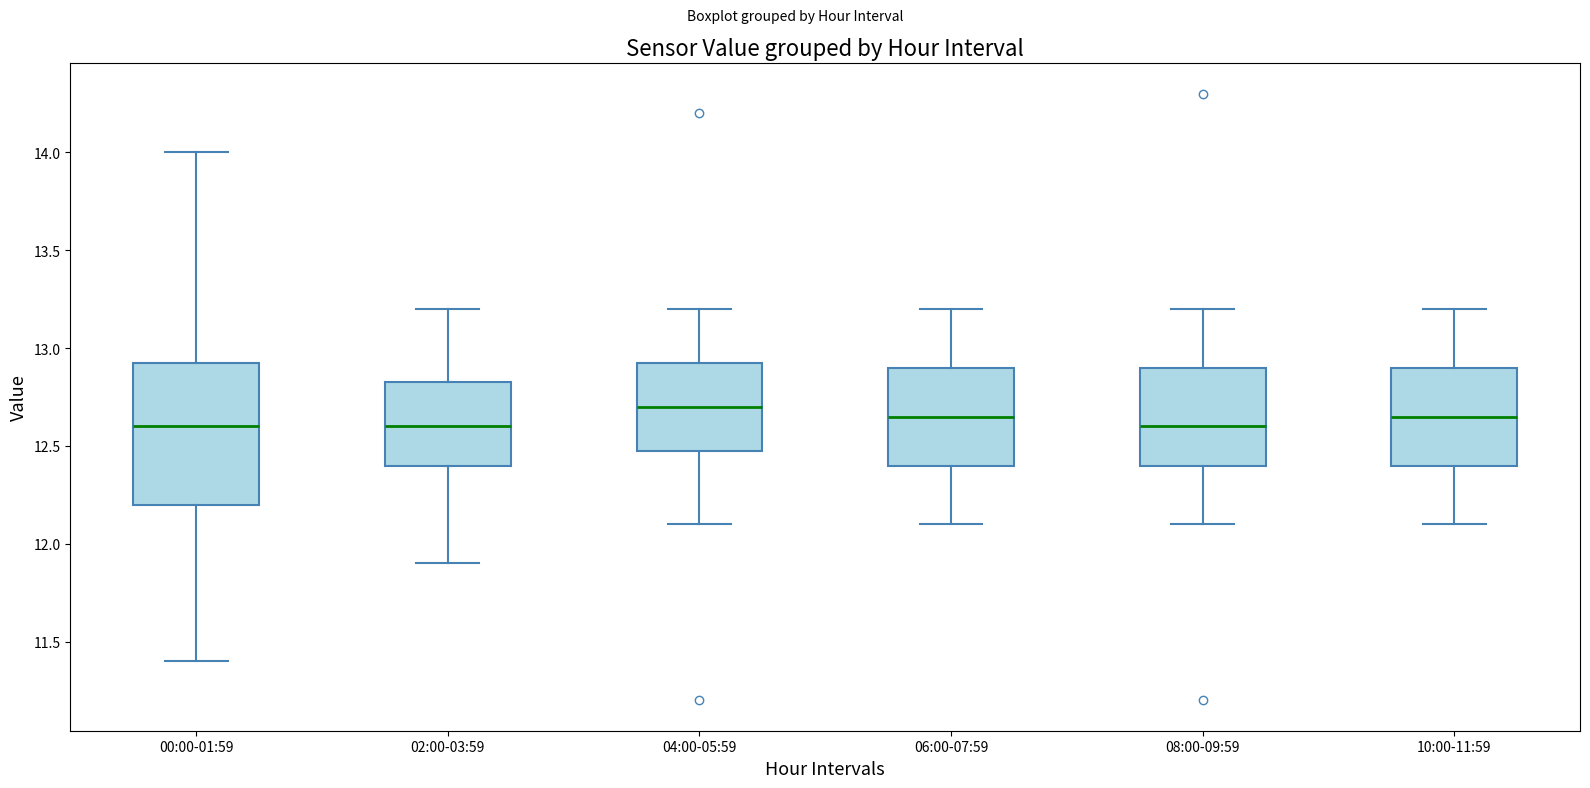

Reading left to right, read every box against the y-axis: the position of its median line, the range the box covers, and the ends of its whiskers. The values are not printed on the chart, so give them approximately, as read against the axis.

00:00-01:59: median 12.60, box 12.20 to 12.95, whiskers 11.40 to 14.00
02:00-03:59: median 12.60, box 12.40 to 12.85, whiskers 11.90 to 13.20
04:00-05:59: median 12.70, box 12.50 to 12.95, whiskers 12.10 to 13.20
06:00-07:59: median 12.65, box 12.40 to 12.90, whiskers 12.10 to 13.20
08:00-09:59: median 12.60, box 12.40 to 12.90, whiskers 12.10 to 13.20
10:00-11:59: median 12.65, box 12.40 to 12.90, whiskers 12.10 to 13.20